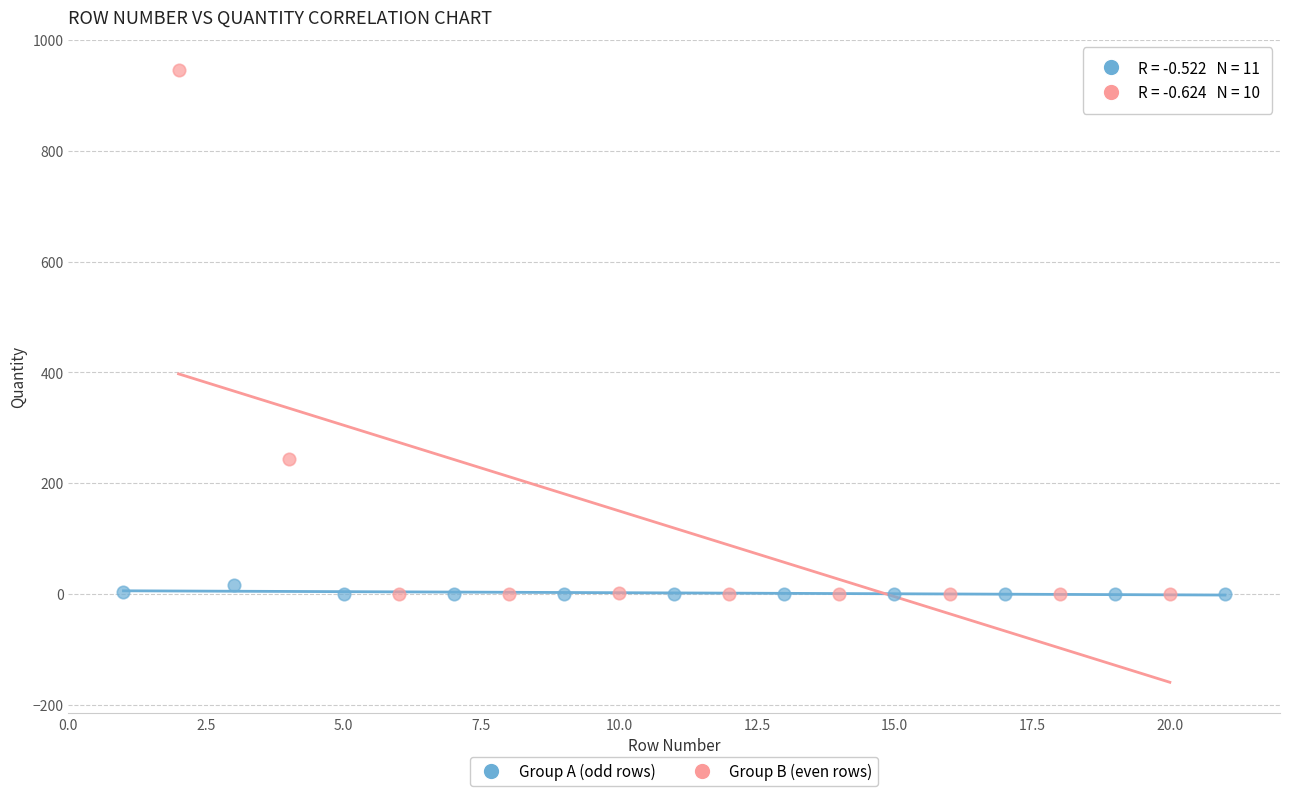

Which series has the widest spread of Y values?

Group B (even rows)